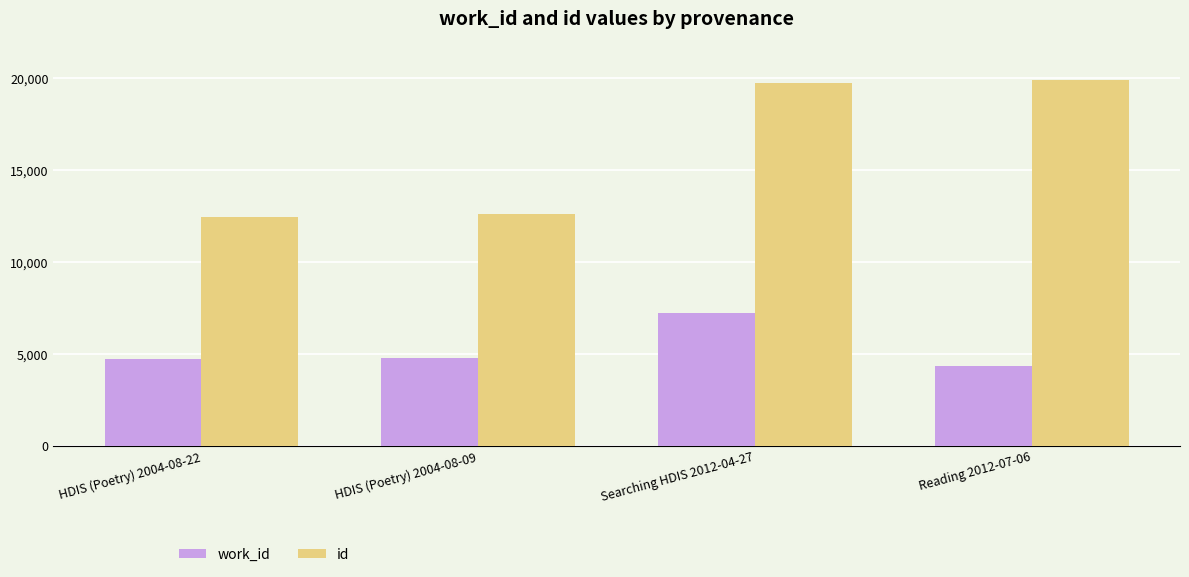

Is the value of work_id at Reading 2012-07-06 greater than the value of id at HDIS (Poetry) 2004-08-09?

No